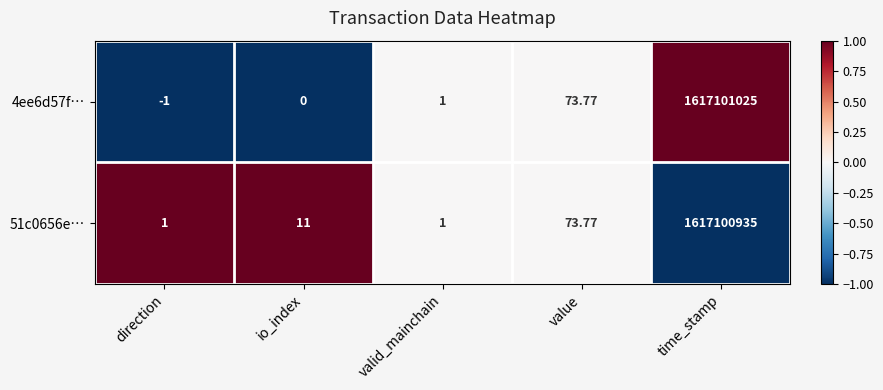

At which category does the chart reach its minimum across all series?

direction